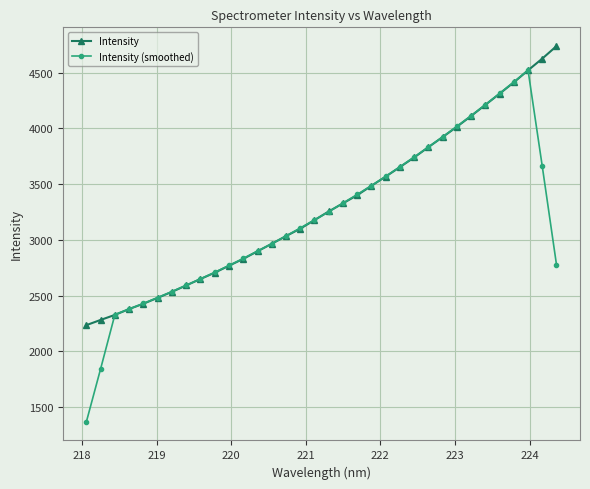

List the series in order of their peak value, highest first.

Intensity, Intensity (smoothed)